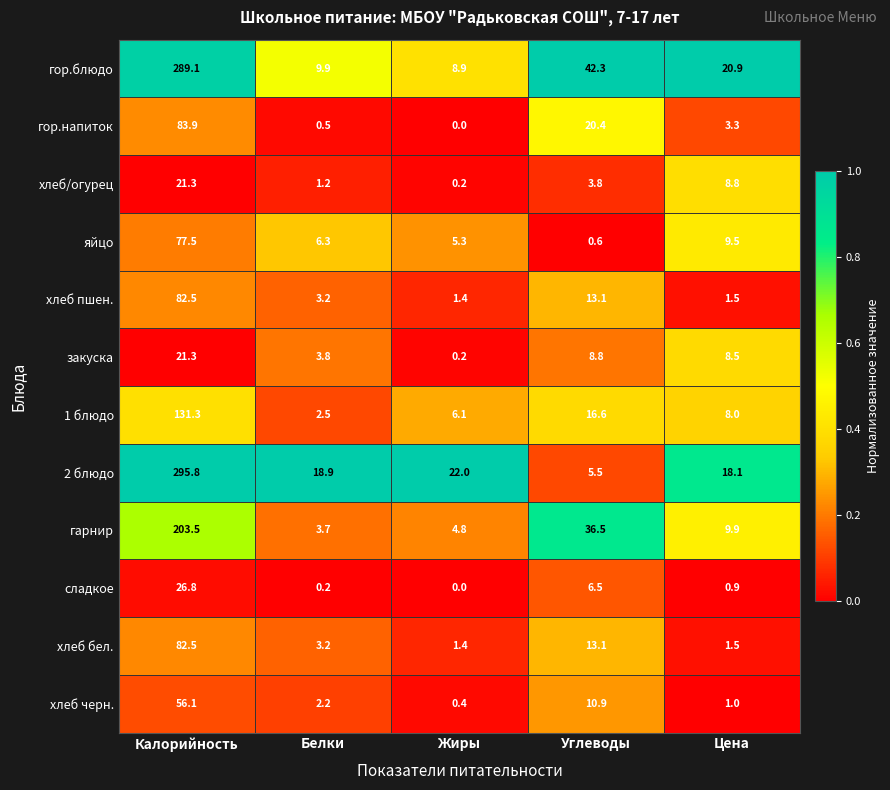

Read the яйцо value at Углеводы.

0.6